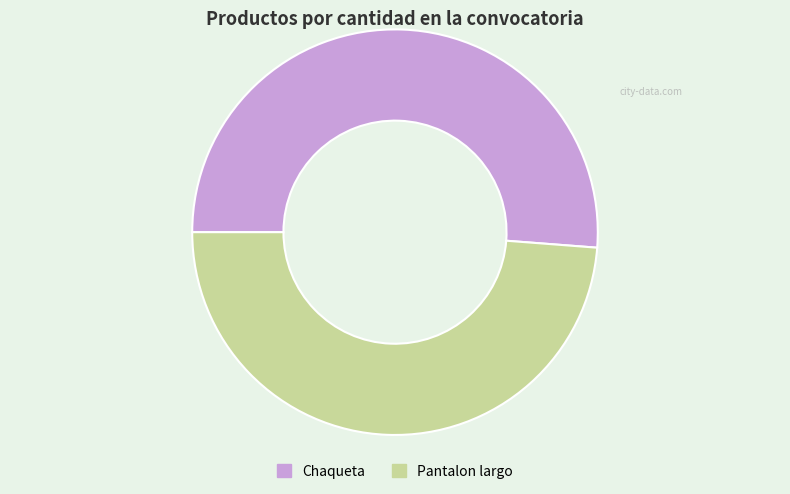

The Chaqueta slice represents 65% of the pie. True or false?

False